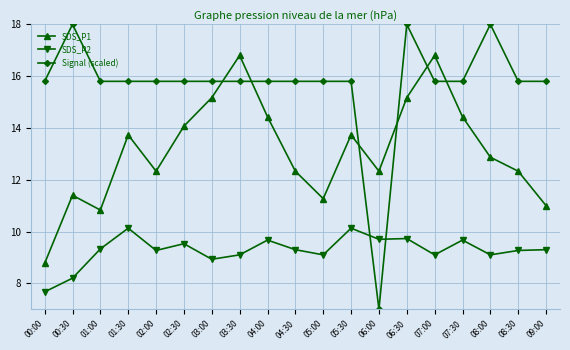

How many lines are shown in the chart?

3